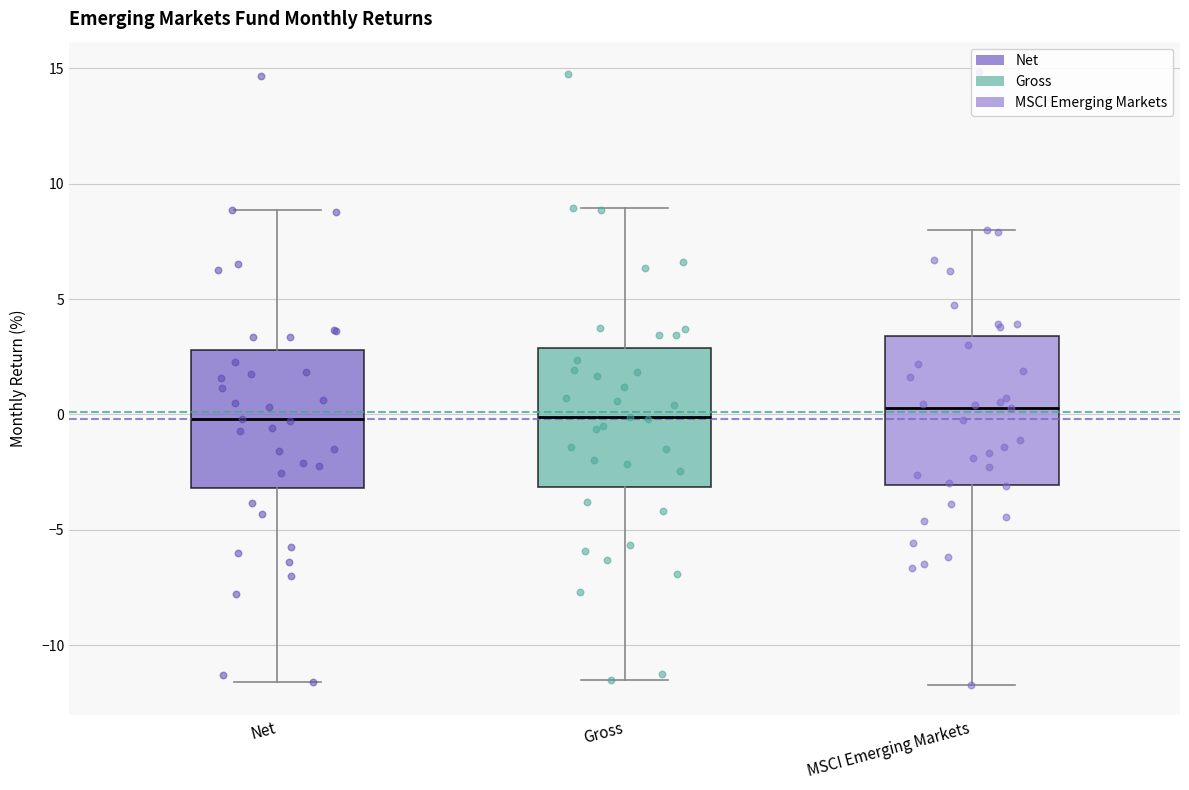

Reading left to right, transcribe this box plot: for each box, give where its median line is, the range the box spans, and where its two whiskers end, as read against the y-axis. The values are not printed on the chart, so give them approximately, as read against the axis.

Net: median 0.0, box -3.0 to 3.0, whiskers -11.5 to 9.0
Gross: median 0.0, box -3.0 to 3.0, whiskers -11.5 to 9.0
MSCI Emerging Markets: median 0.5, box -3.0 to 3.5, whiskers -11.5 to 8.0